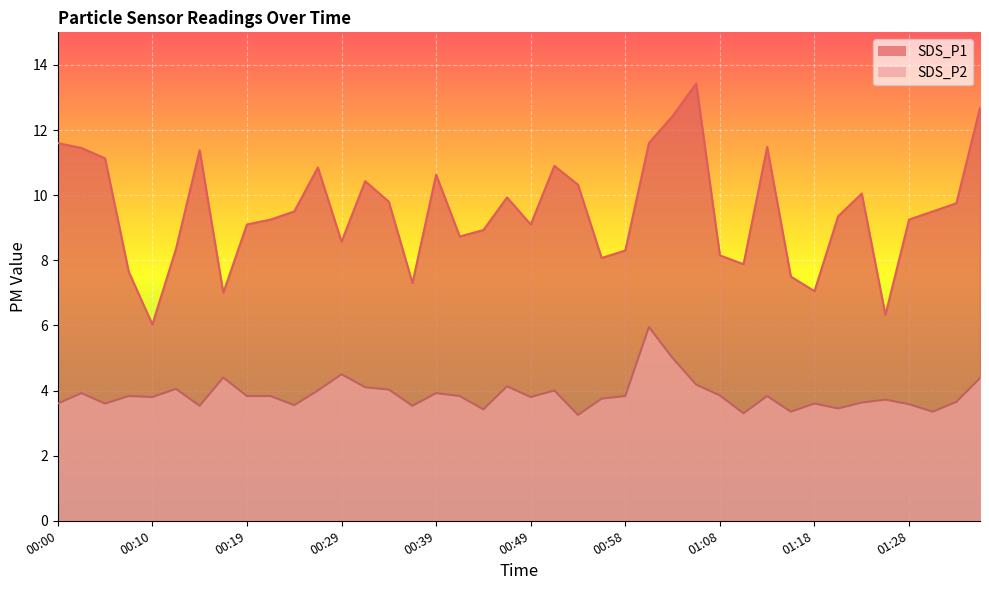

True or false: SDS_P2 has a value of 3.8 at 00:56.

True